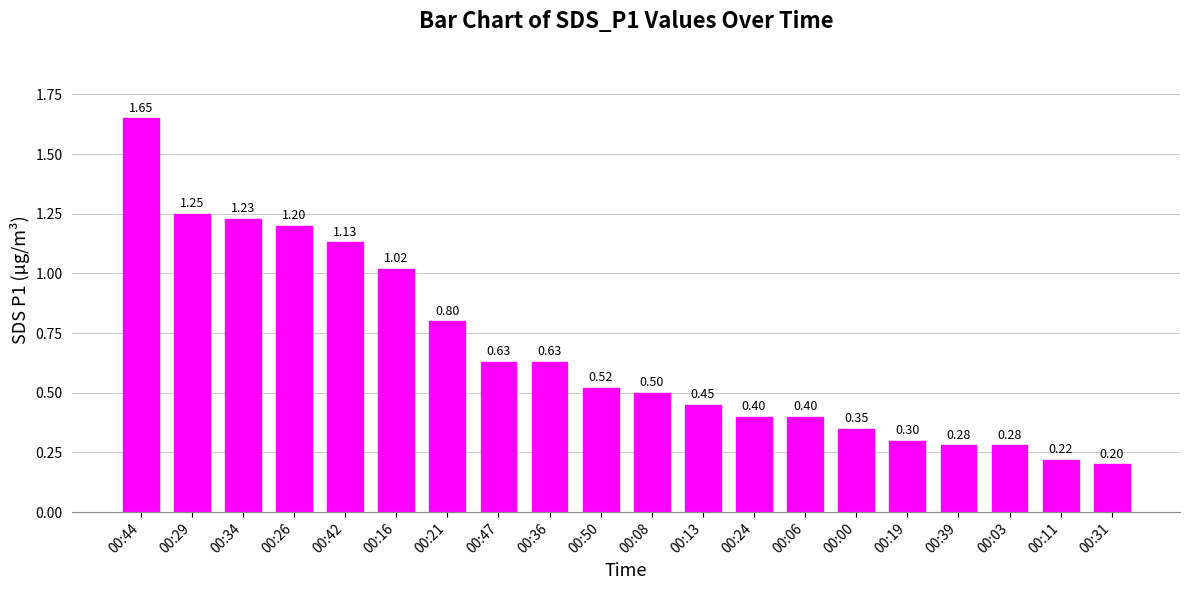

Which label corresponds to the smallest value in the chart?

00:31